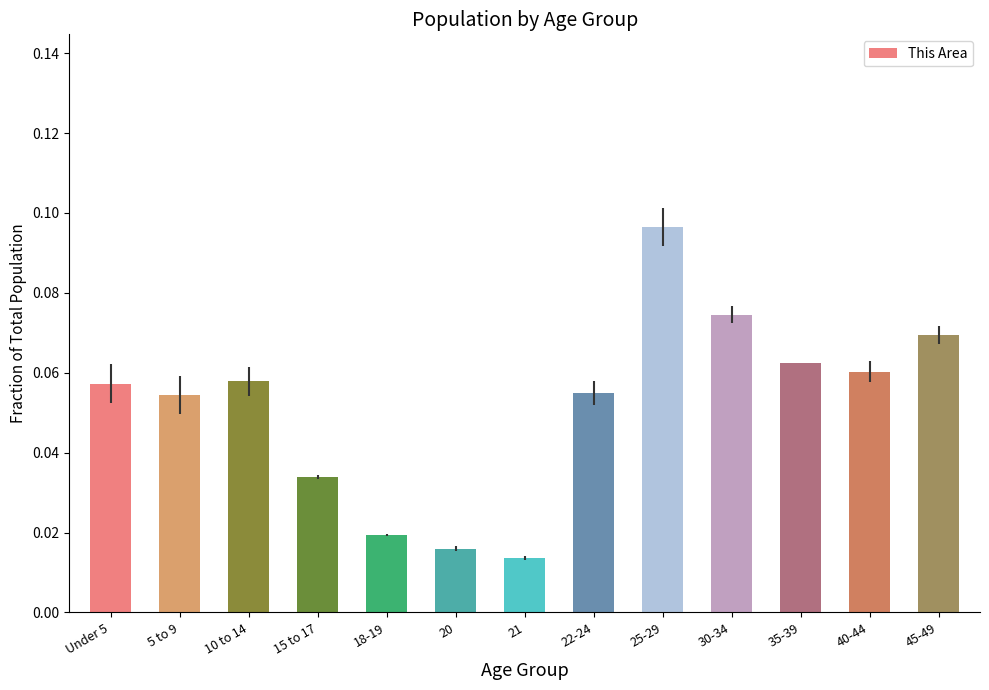

The value at 40-44 is 0.0. True or false?

False